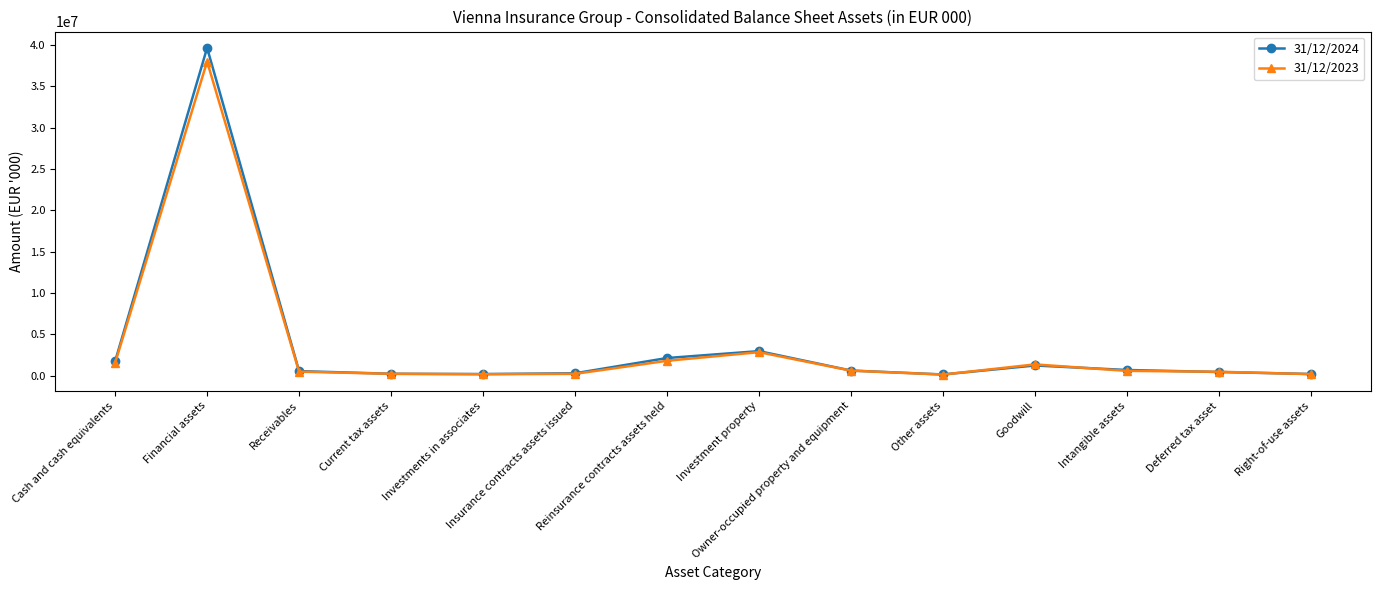

What is the maximum value shown in the chart?

39637179